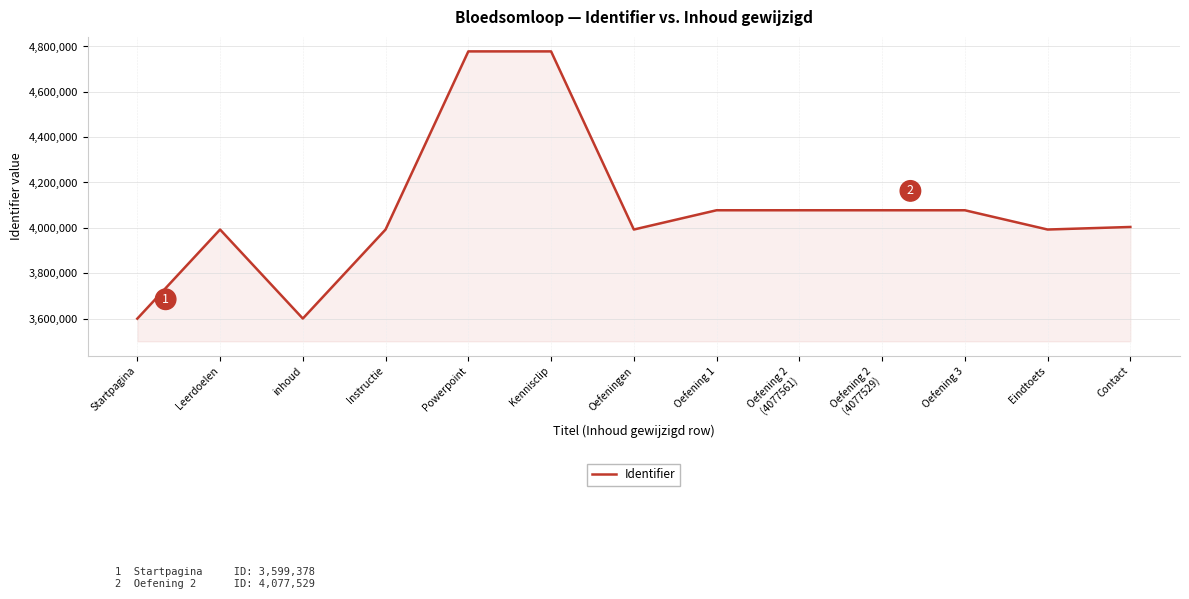

Which has a higher value, Startpagina or Oefeningen?

Oefeningen